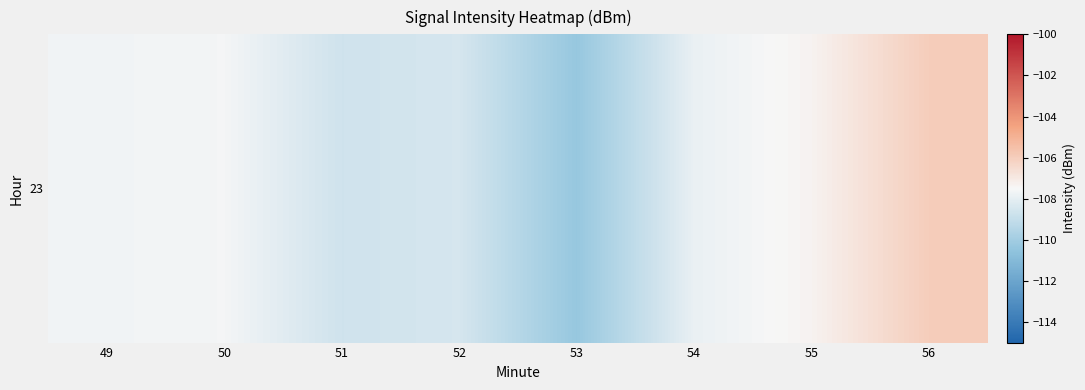

Is it true that the value at 50 is -43.0?

False